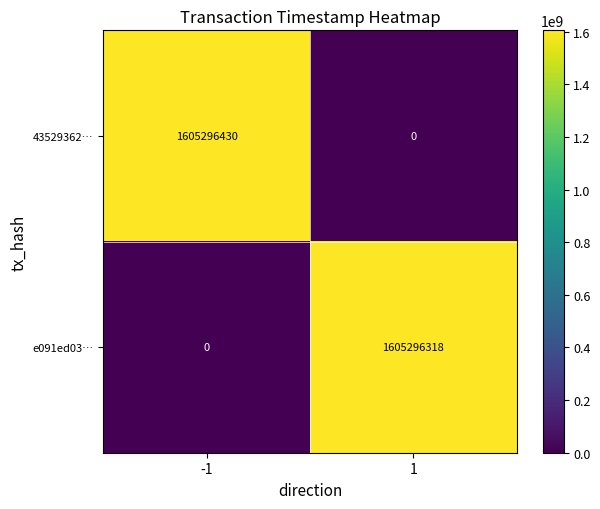

Which category has the highest value across all series?

-1